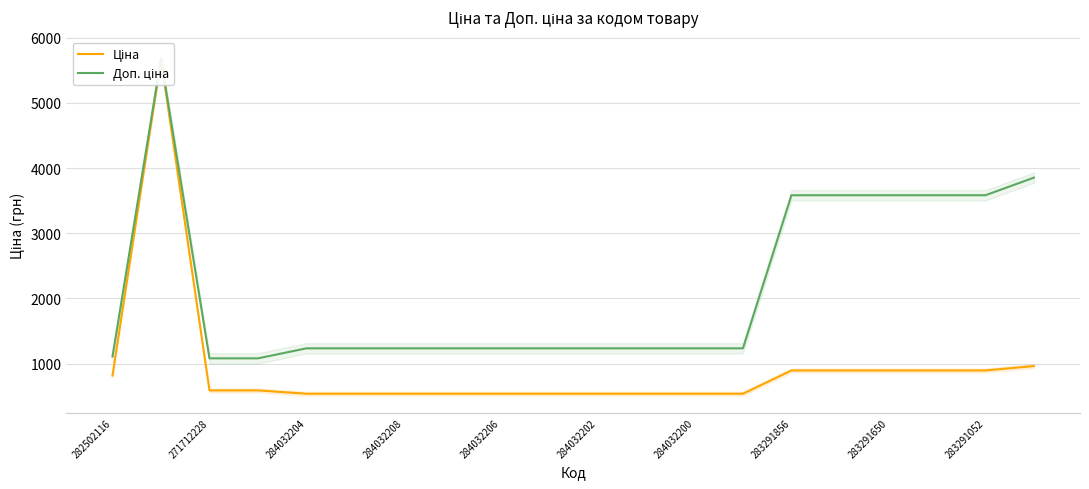

How many data points in Доп. ціна are less than 1235?

3